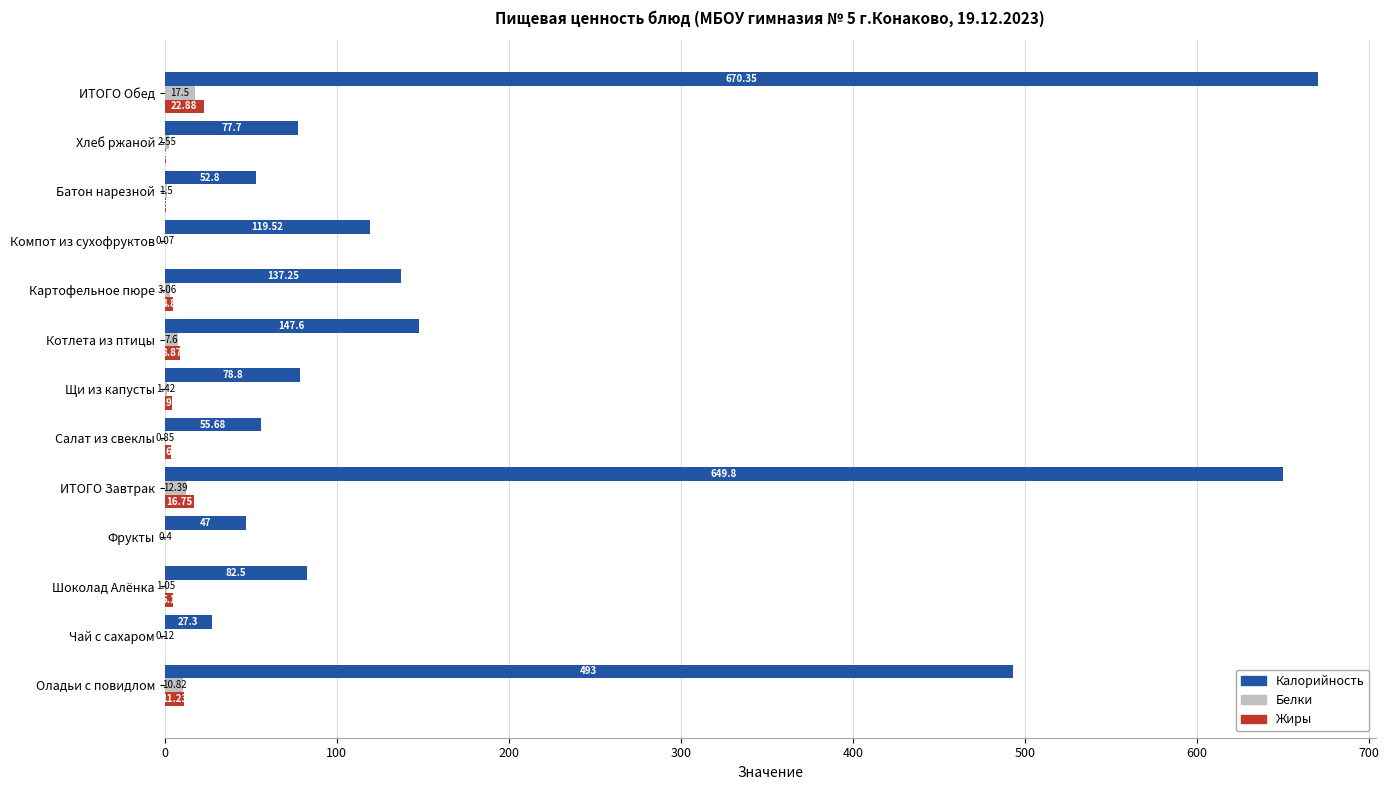

Which series changed the most between Оладьи с повидлом and Фрукты?

Калорийность